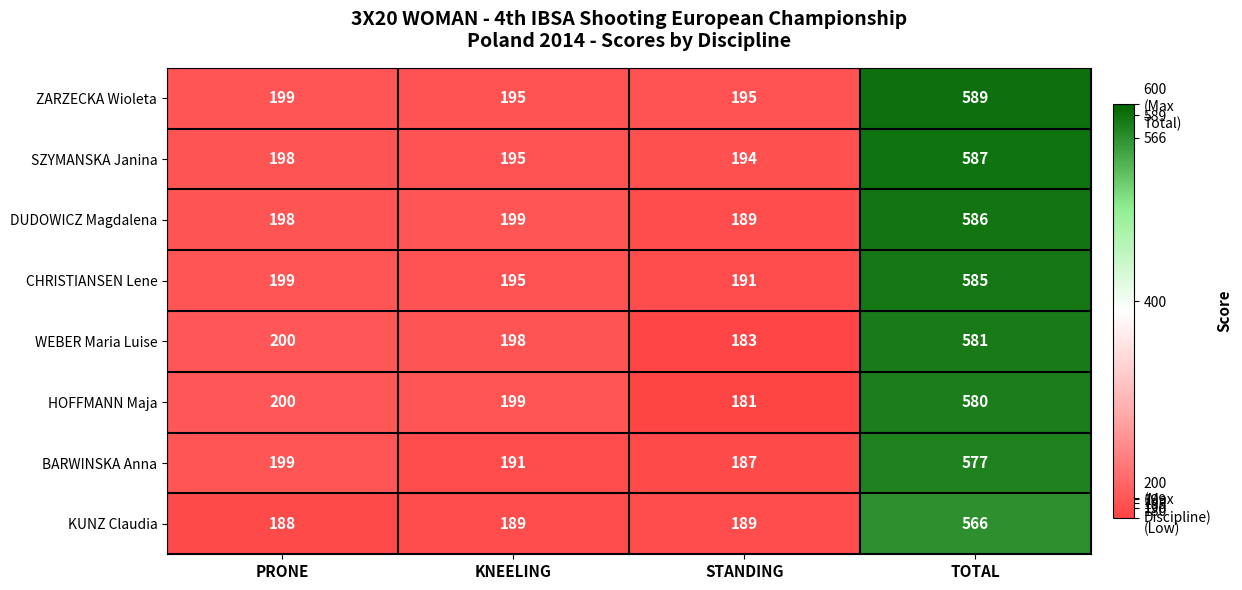

Count the number of data series in this chart.

8